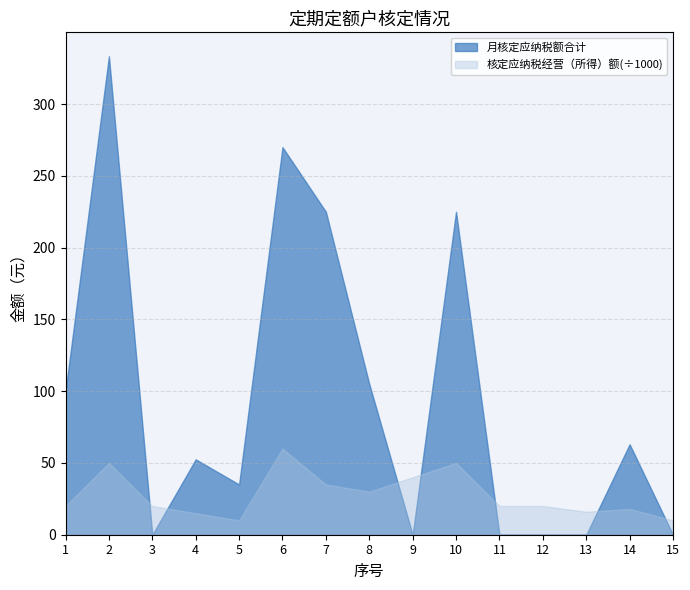

At which label is 核定应纳税经营（所得）额 closest to 35000?

7